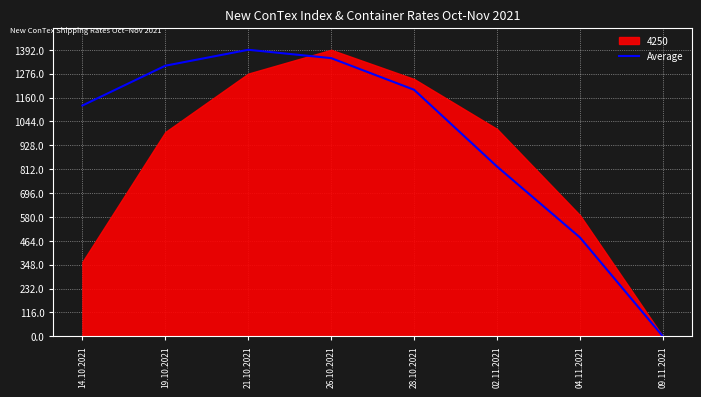

What is the highest value of the Average series?

1392.0